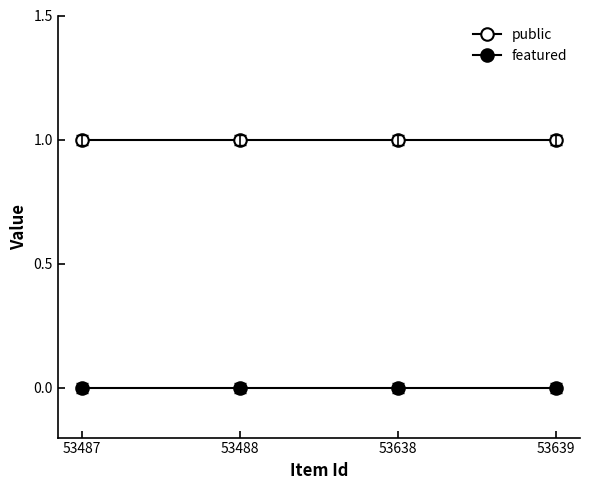

Reading left to right, what are all the values shown in this chart?

public: 1	1	1	1
featured: 0	0	0	0